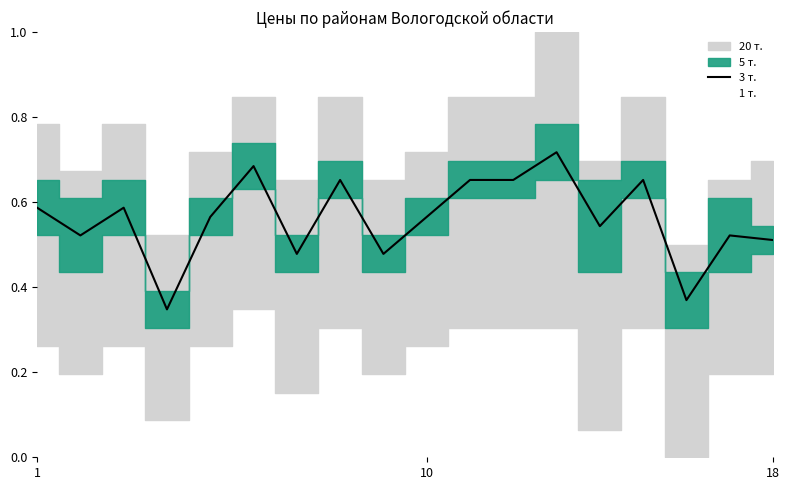

What is the maximum value shown in the chart?

0.7